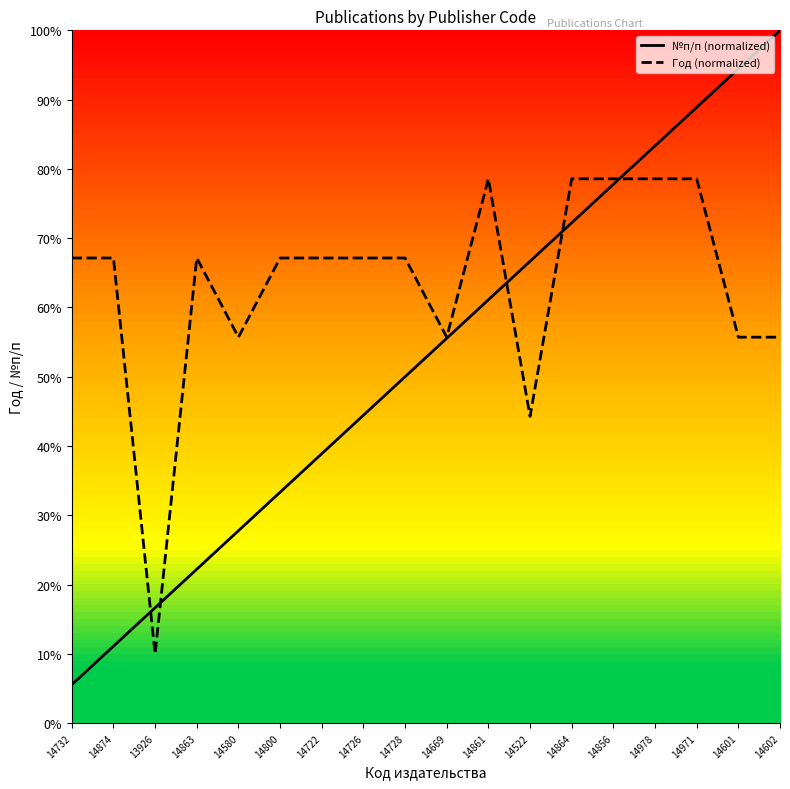

Read the Год (normalized) value at 14728.

67.1